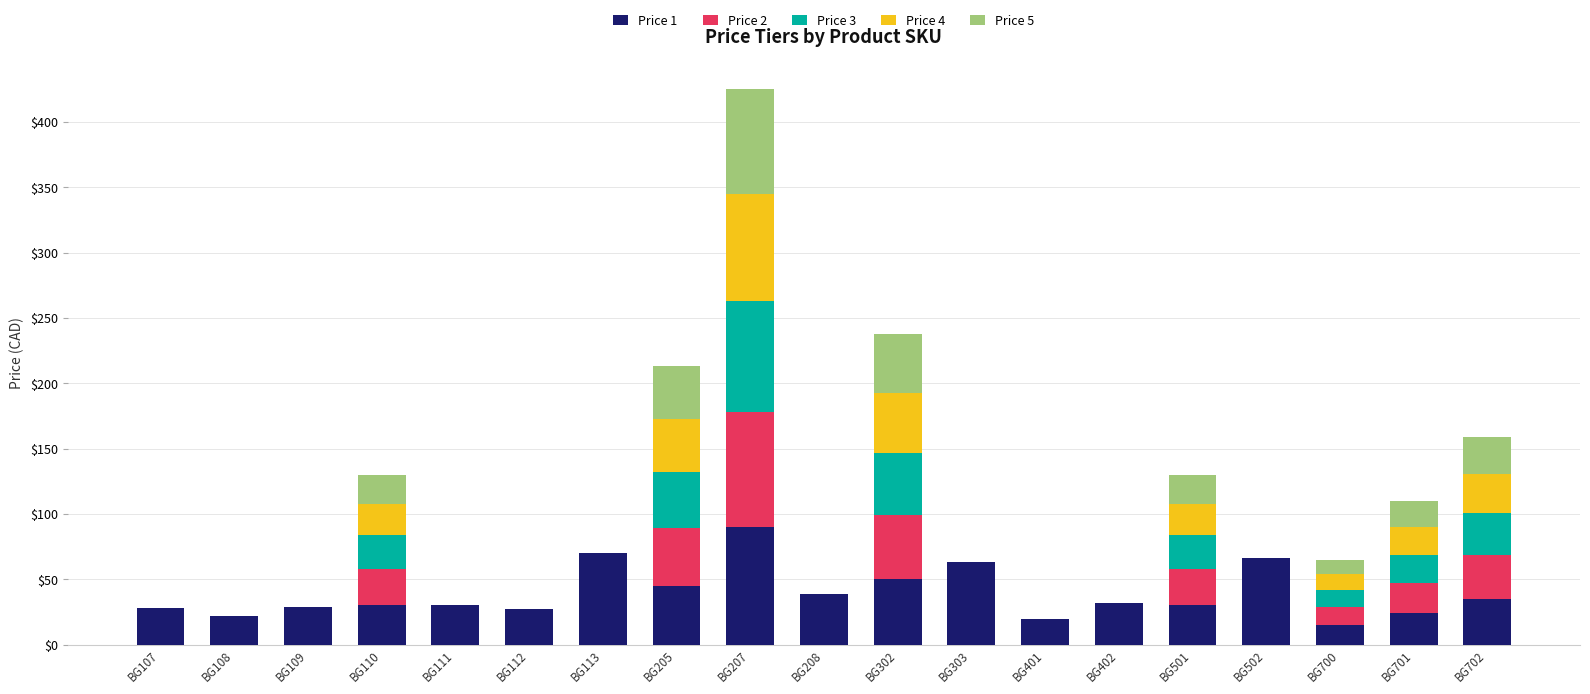

Are the bars grouped side by side (vs. stacked)?

No